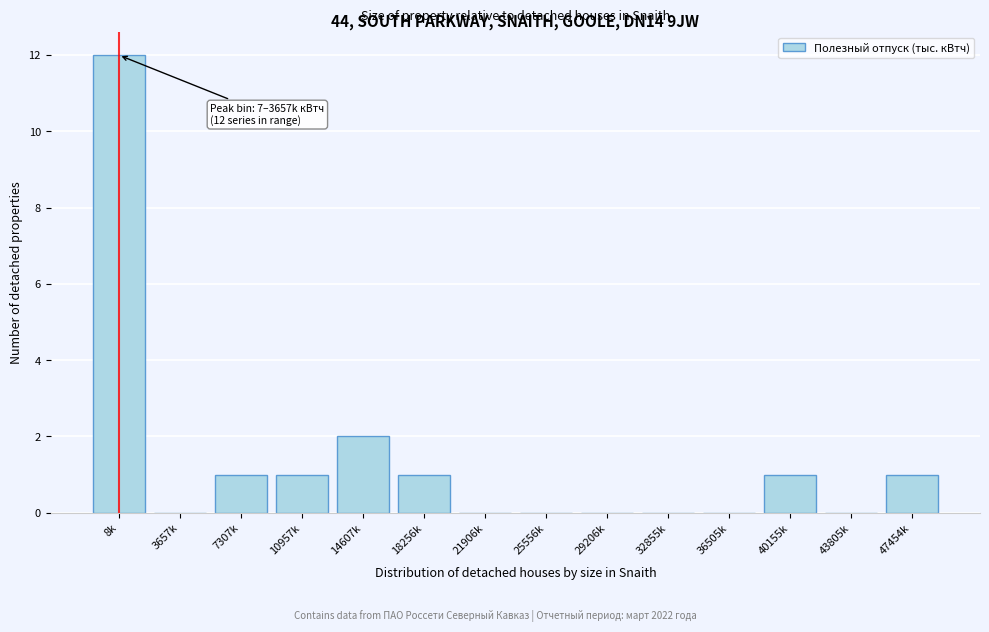

Reading left to right, what are all the values shown in this chart?

8k=12	3657k=0	7307k=1	10957k=1	14607k=2	18256k=1	21906k=0	25556k=0	29206k=0	32855k=0	36505k=0	40155k=1	43805k=0	47454k=1